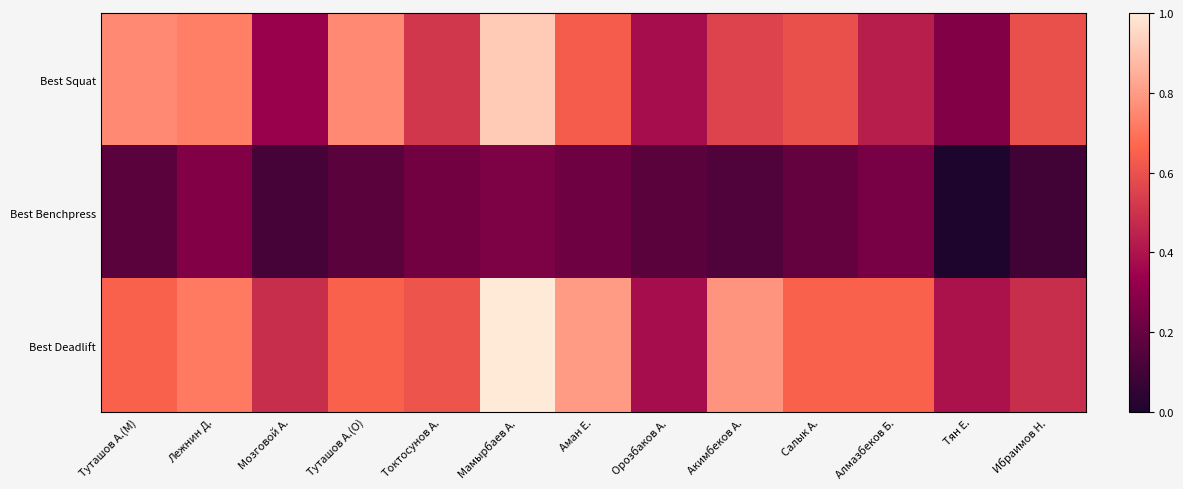

What is the total value across all series at Тян Е.?

0.7